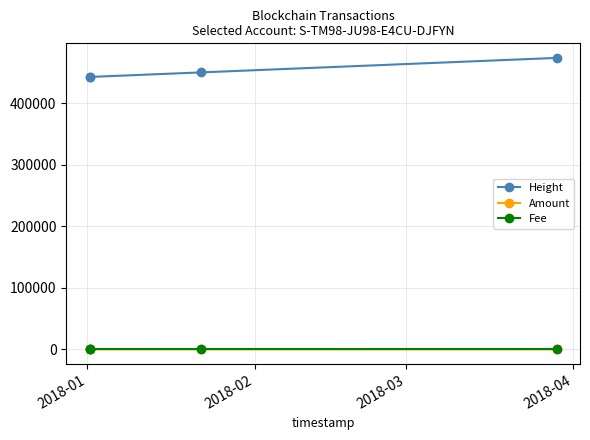

True or false: Height has more than 2 points higher than both neighbors.

False